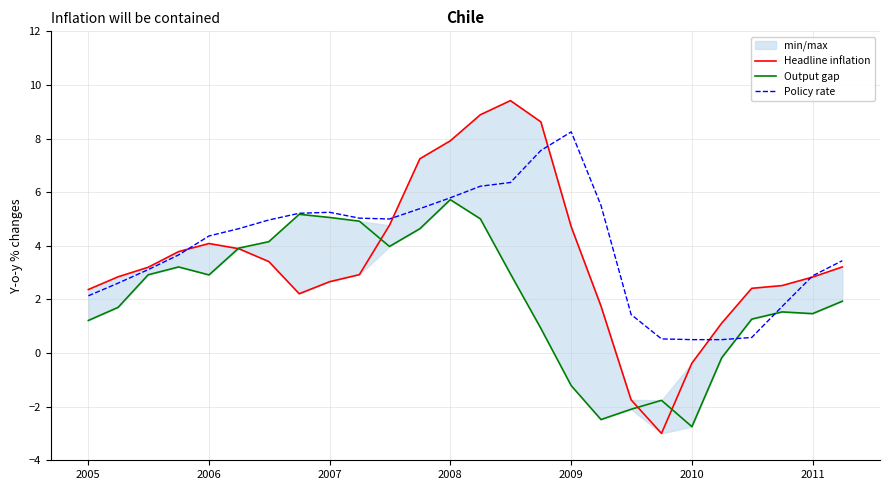

Does the chart display data point markers on the line(s)?

No